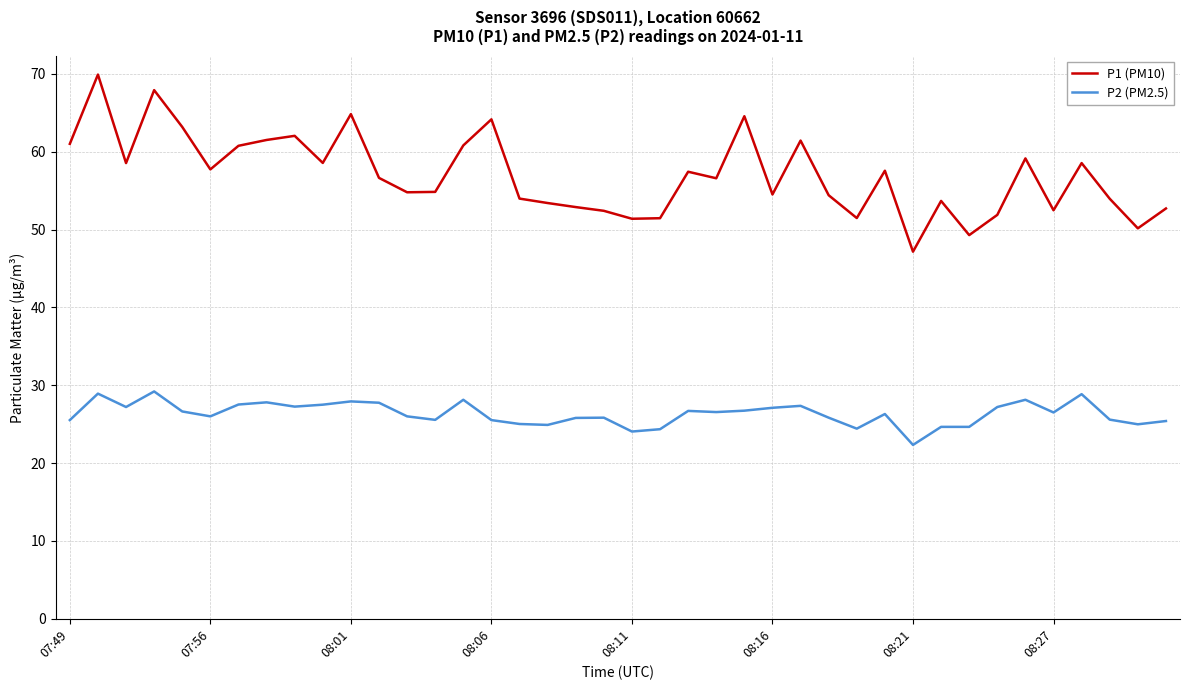

Which series has the largest total across all categories?

P1 (PM10)